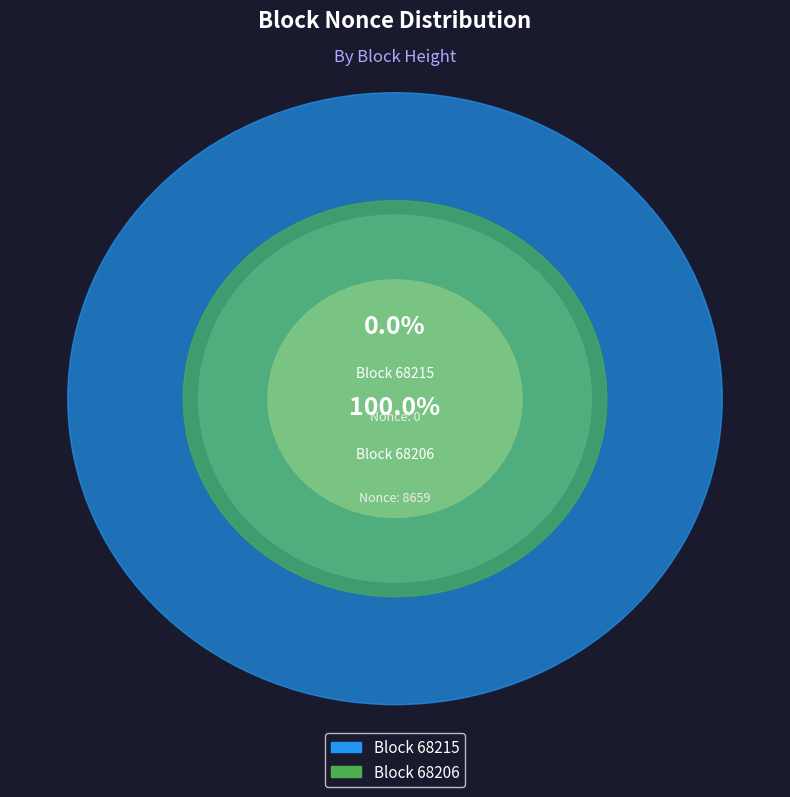

To the nearest percent, what portion does 68206 represent?

100%